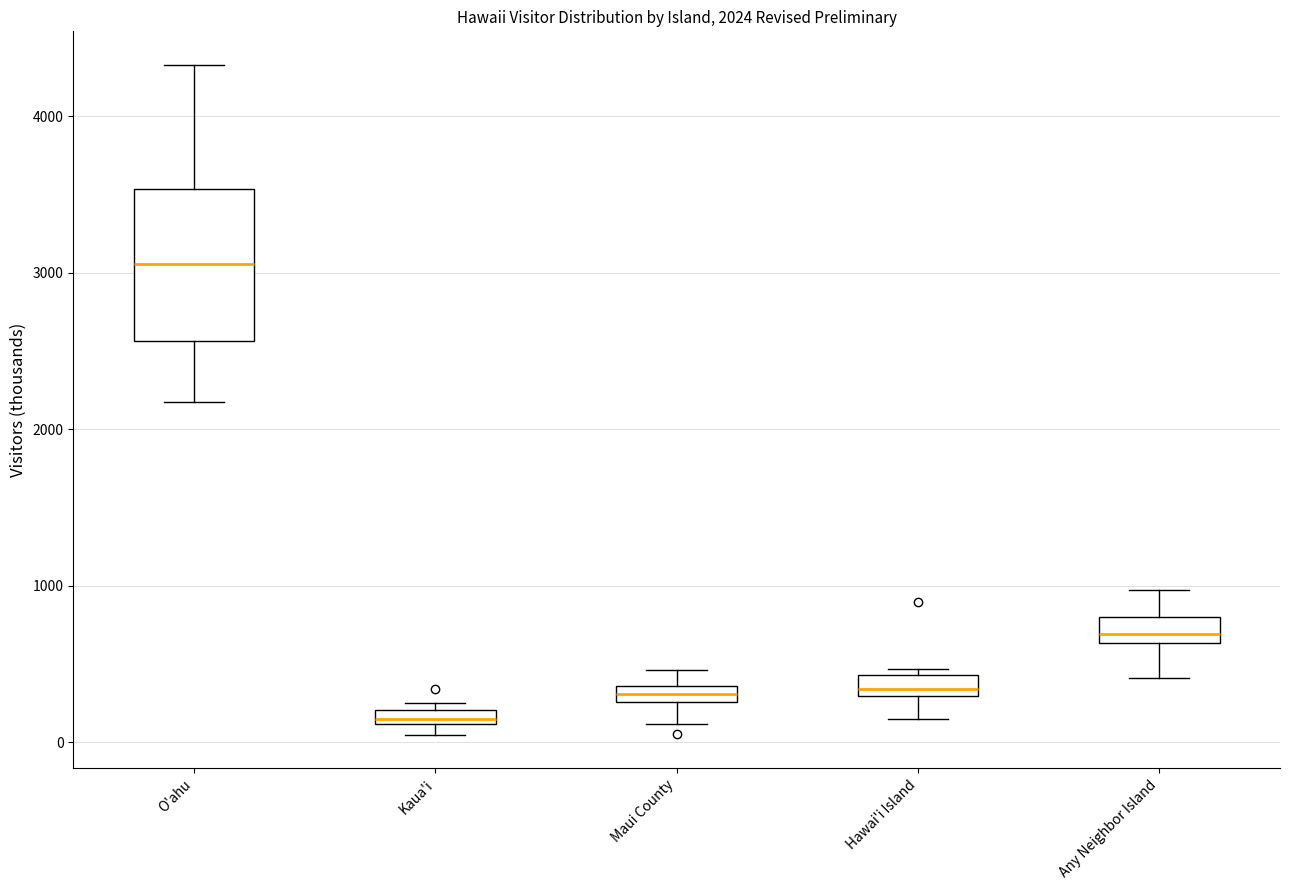

Which box is the tallest, from its lower edge to its upper edge?

O'ahu